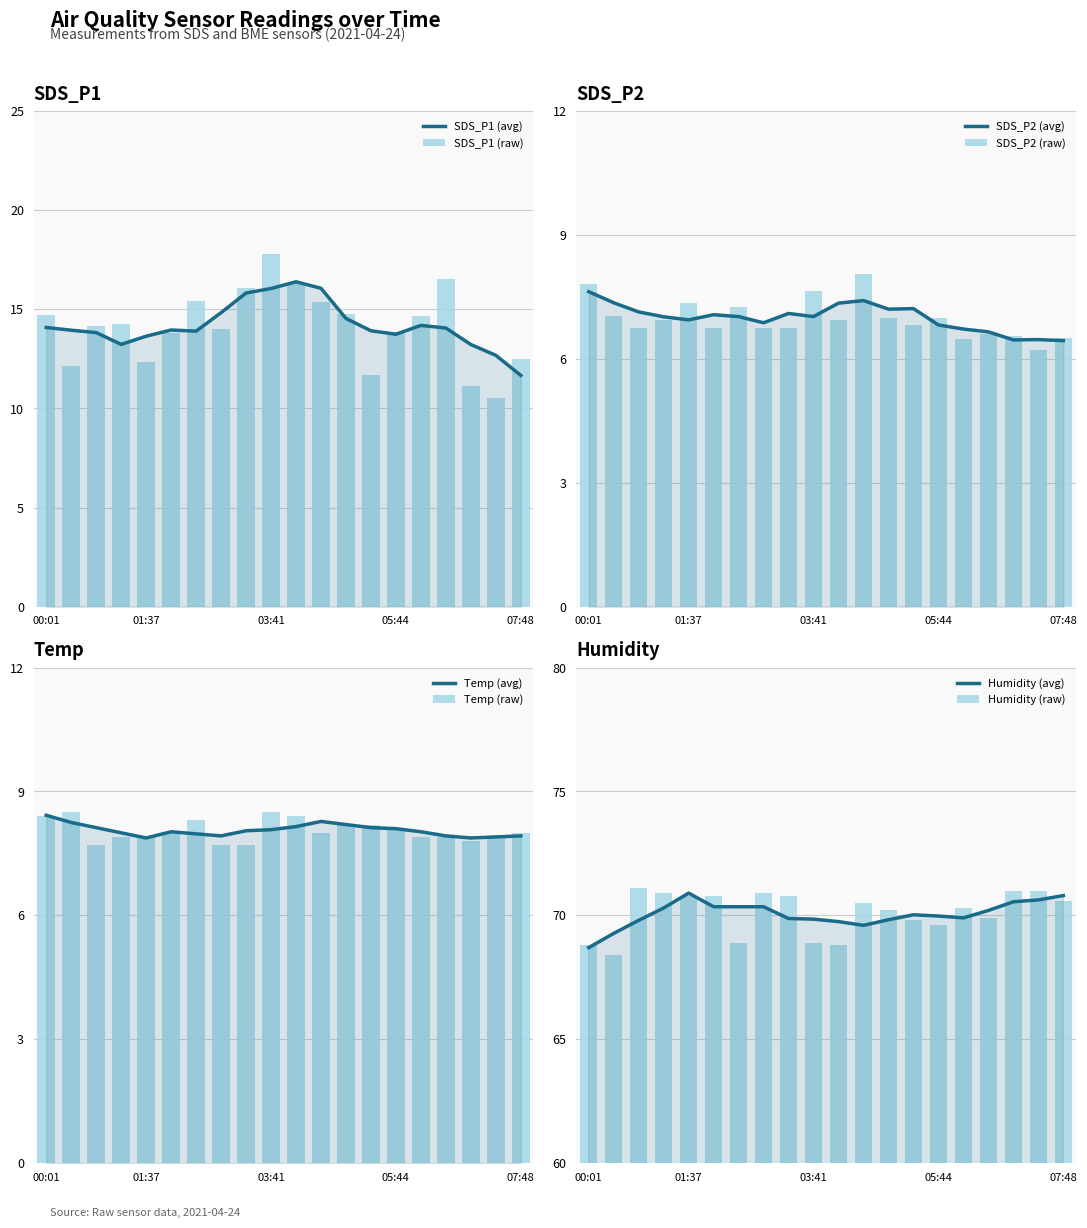

Where does the Temp series first go above 8?

00:01